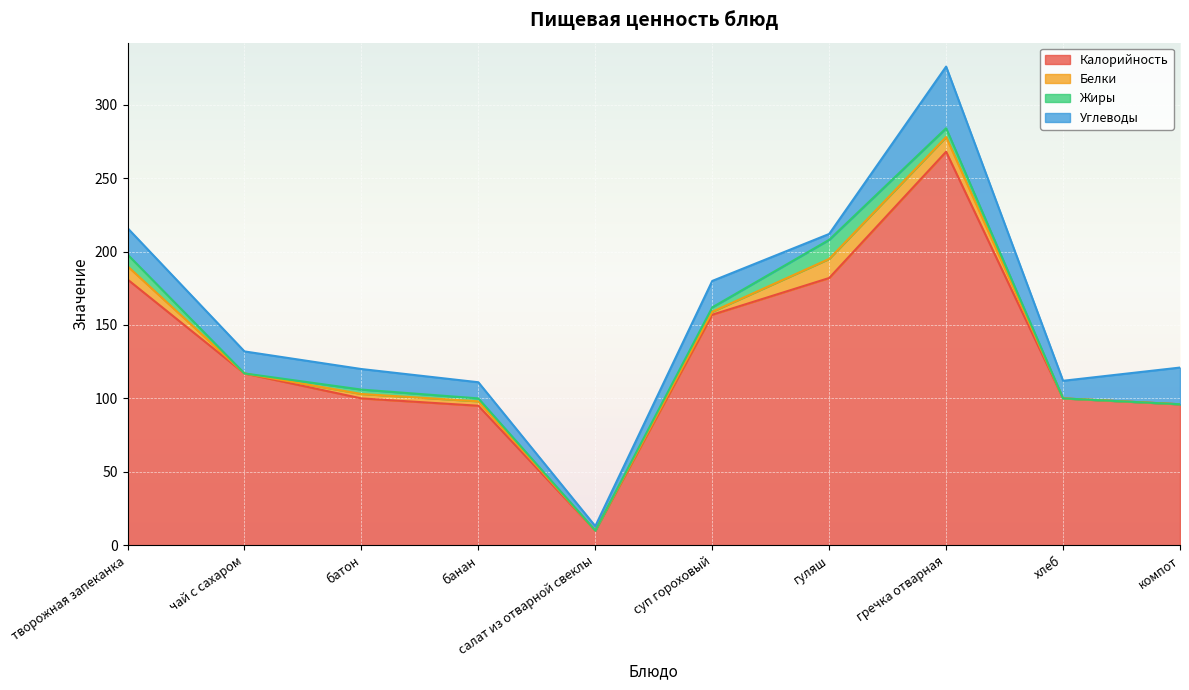

Count the number of data series in this chart.

4